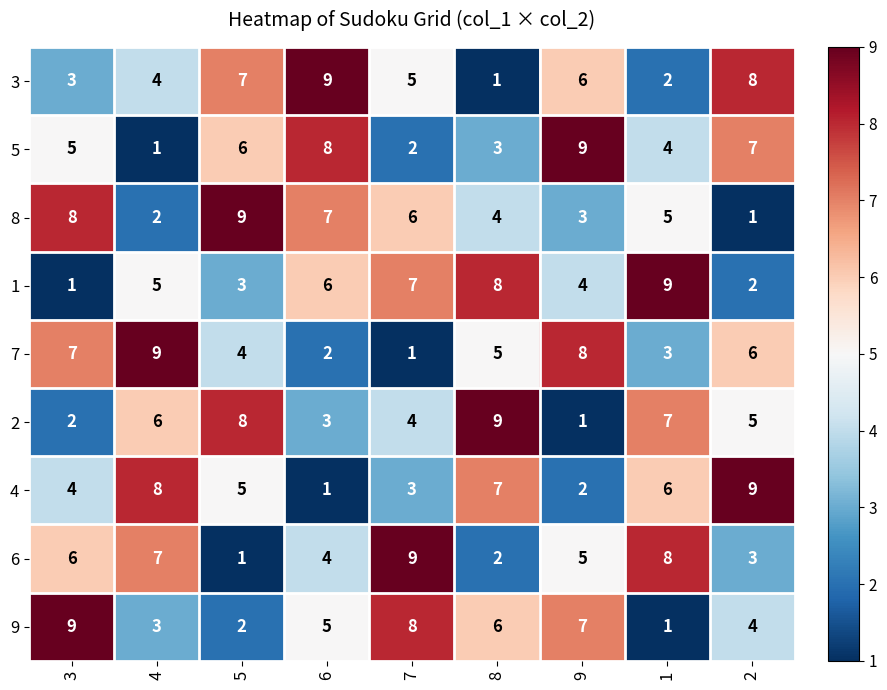

What is the difference between the 6 values at 8 and 3?

4